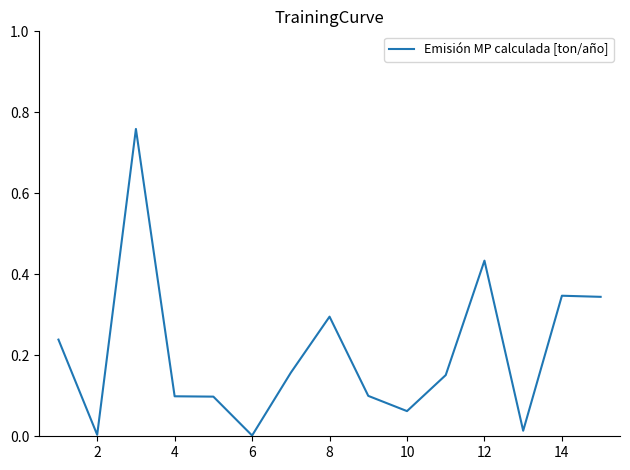

How many lines are shown in the chart?

1